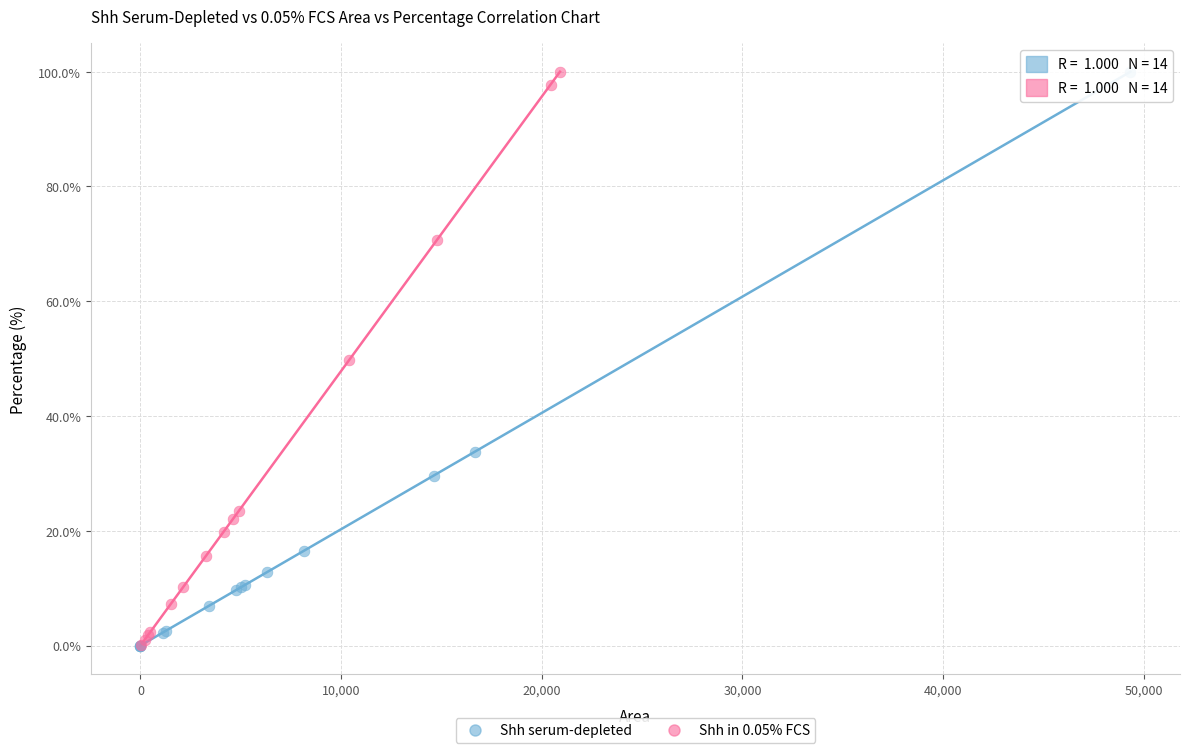

What are all the series names shown in the legend?

Shh serum-depleted, Shh in 0.05% FCS